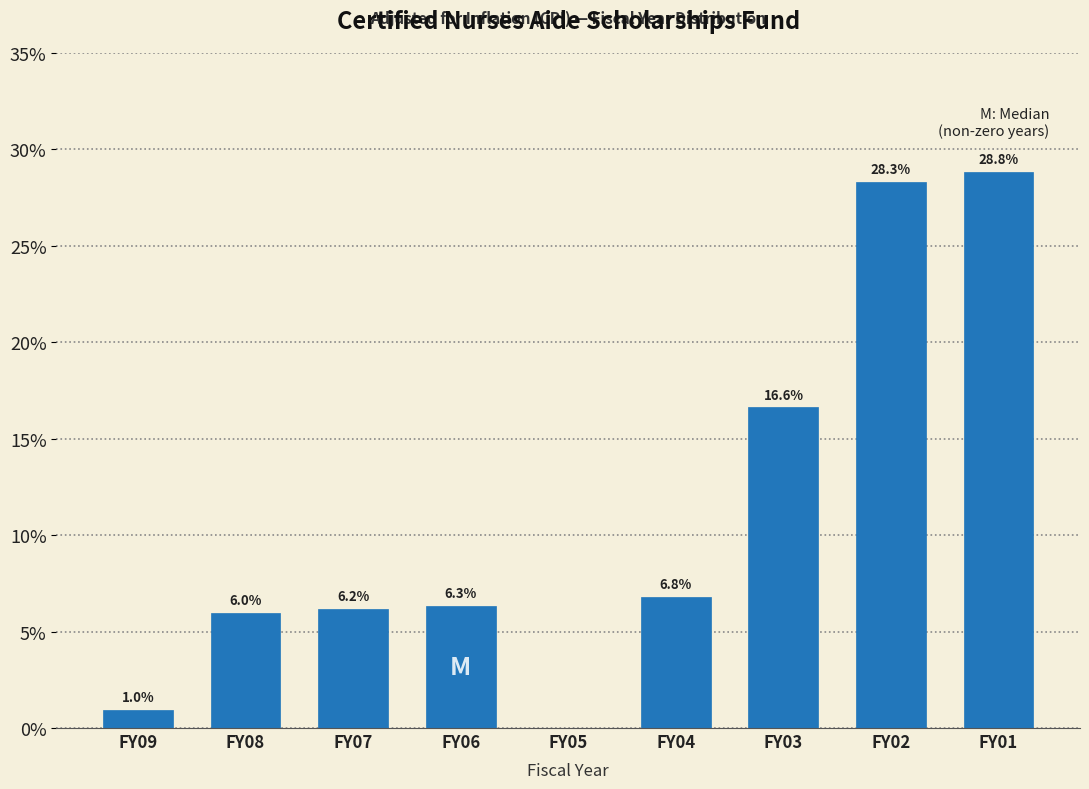

Reading left to right, extract all data points from this chart.

FY09=1.0	FY08=6.0	FY07=6.2	FY06=6.3	FY05=0.0	FY04=6.8	FY03=16.6	FY02=28.3	FY01=28.8